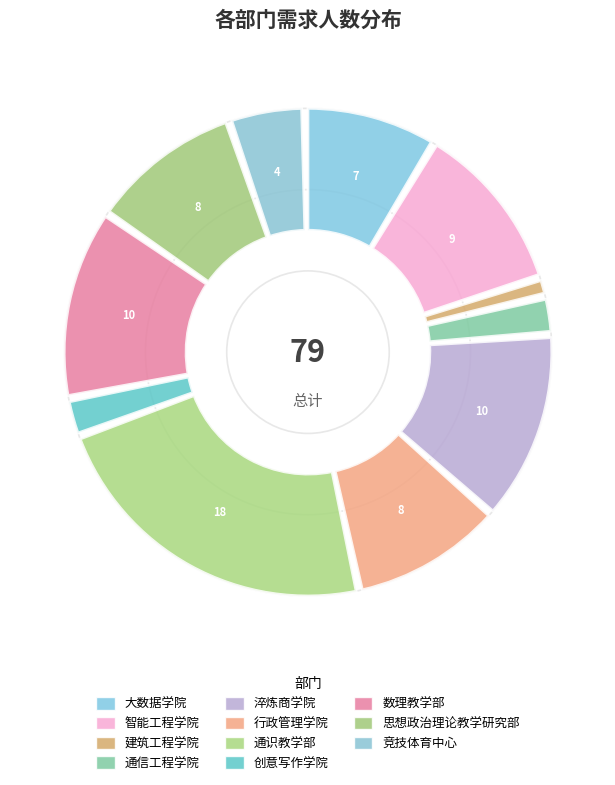

Which category has the smallest portion of the pie?

建筑工程学院